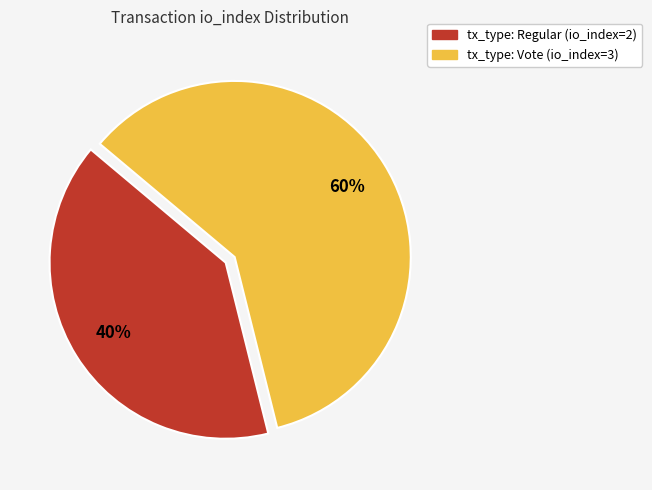

Is there any slice that represents more than half of the pie?

Yes